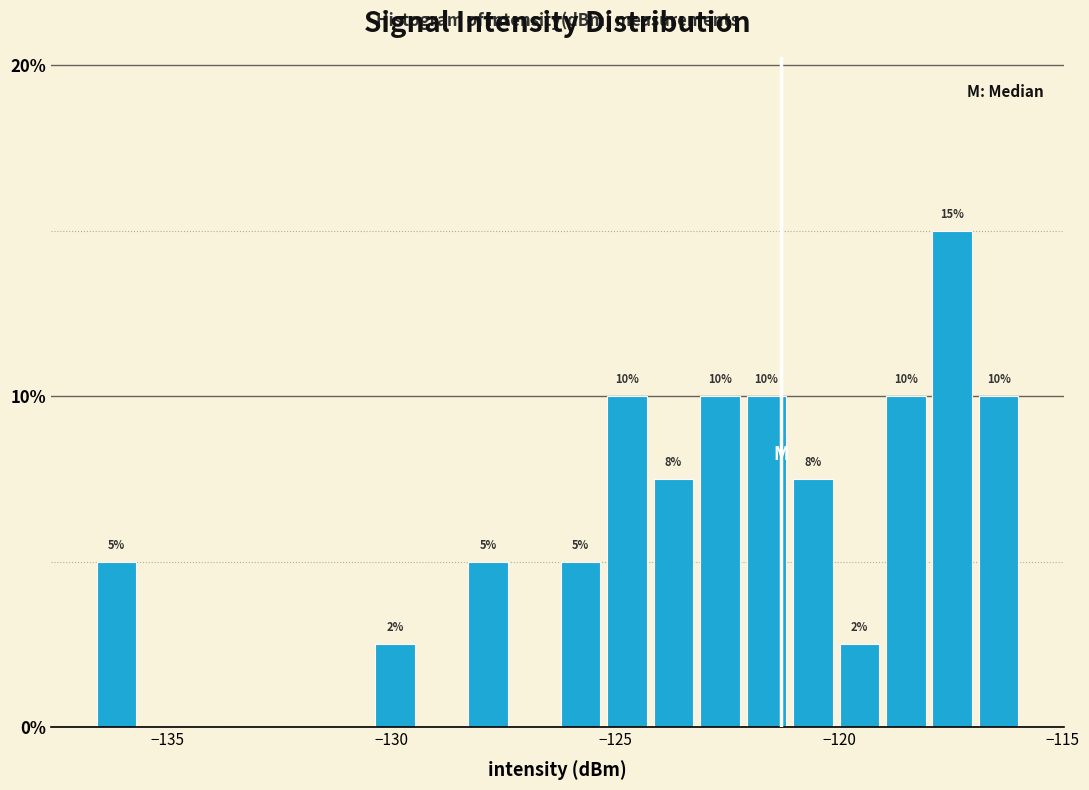

Around what value on the x-axis is the tallest bar? Give the approximate position of its centre, as read against the axis.

-117.5